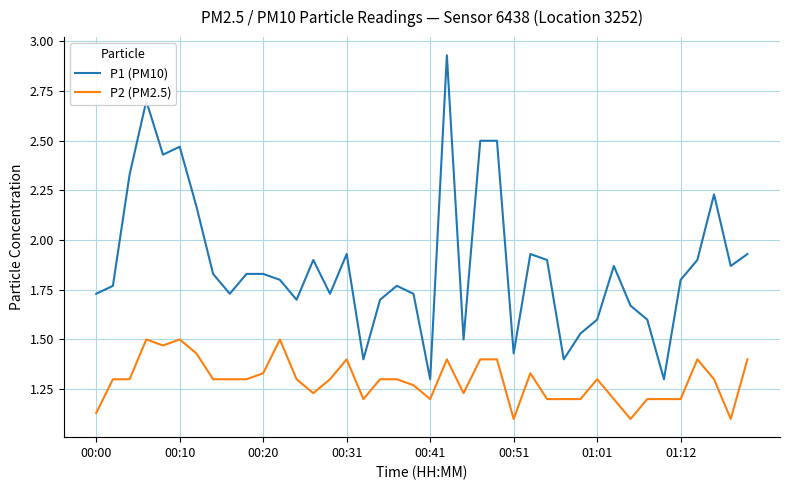

True or false: P1 (PM10) and P2 (PM2.5) cross at least once.

False